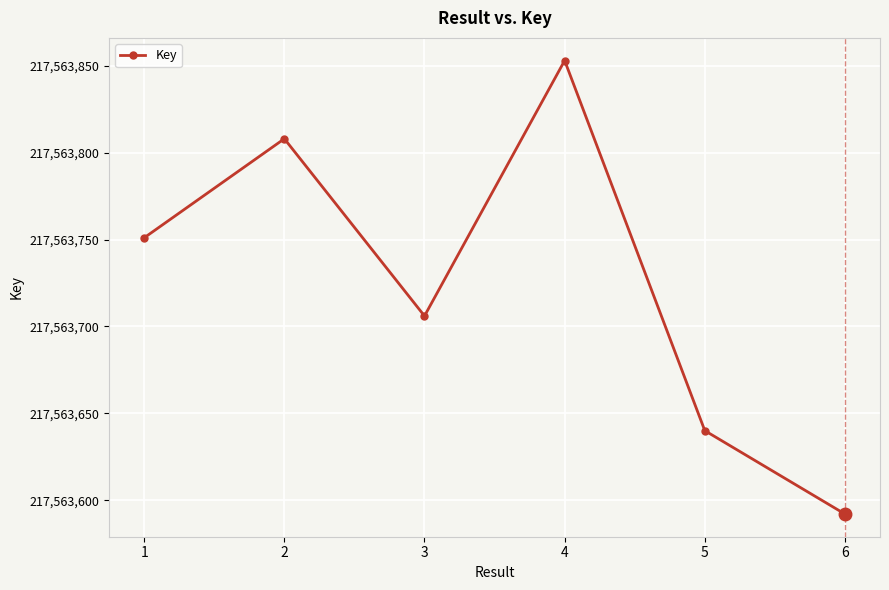

Is it true that the value at 2 is 286504786?

False